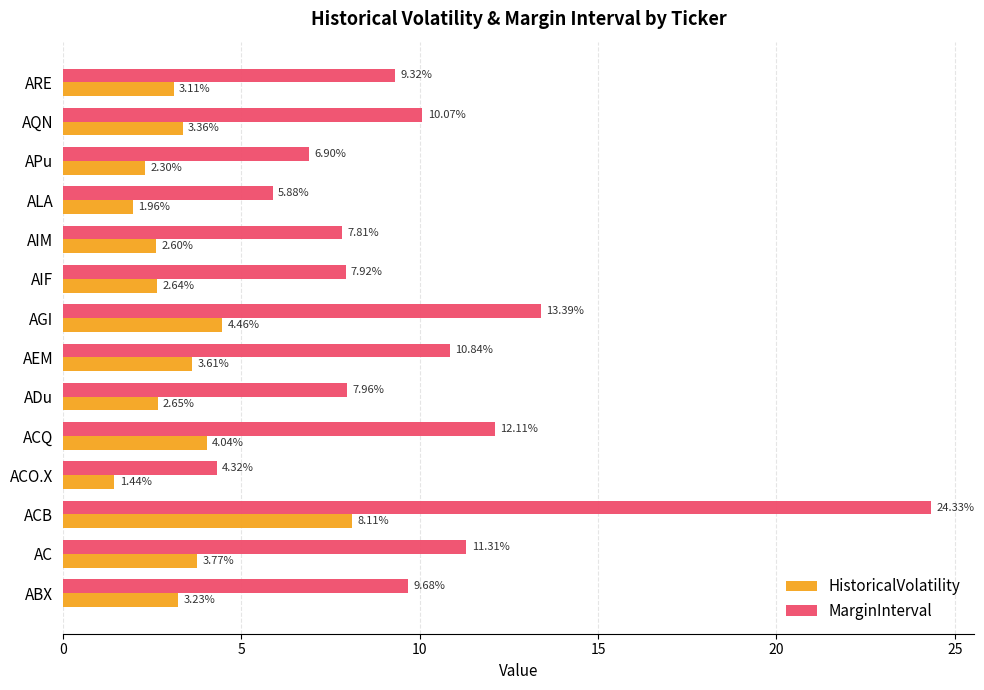

Rank the series by their average value, from lowest to highest.

HistoricalVolatility, MarginInterval